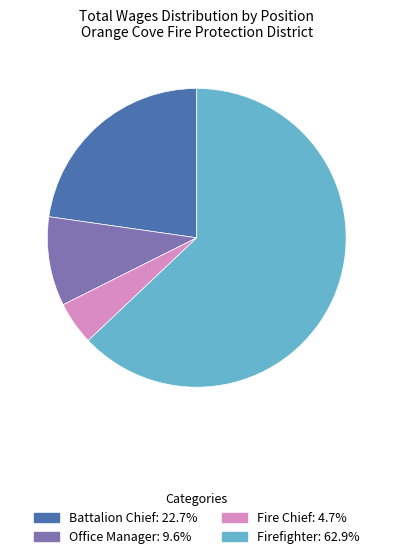

How many segments does this pie chart have?

4